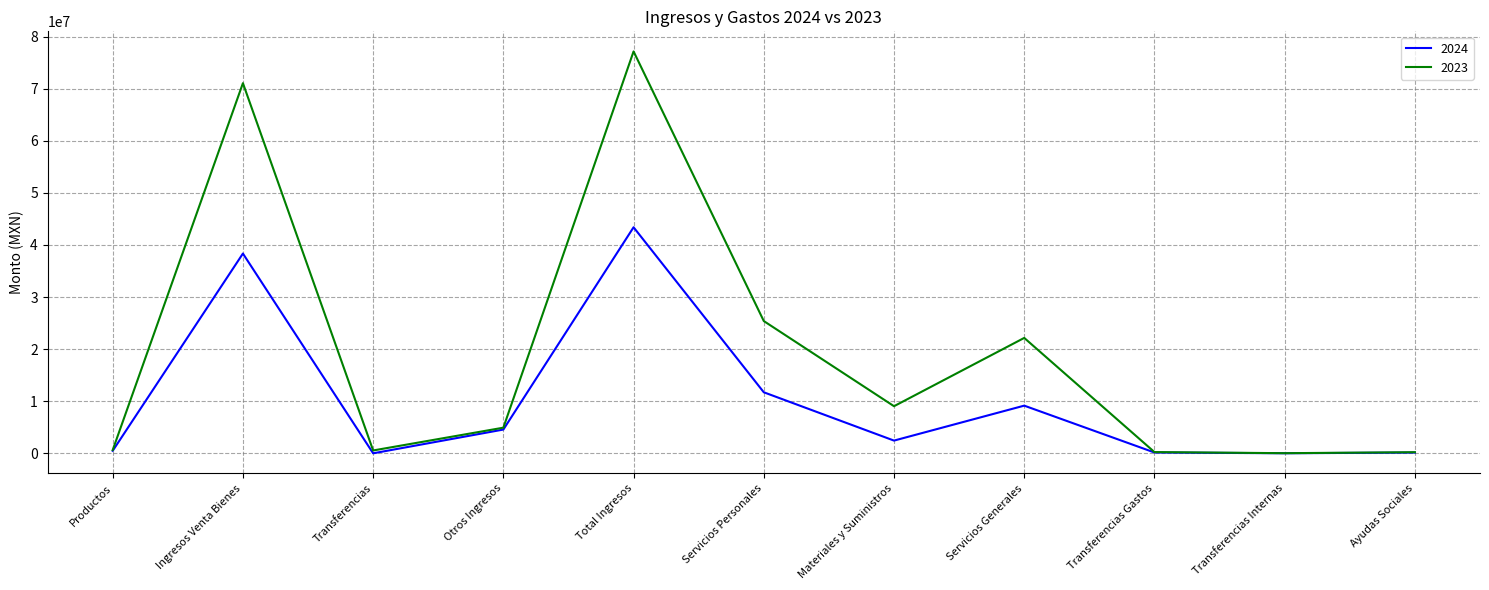

What is the maximum value for 2024?

43385903.9